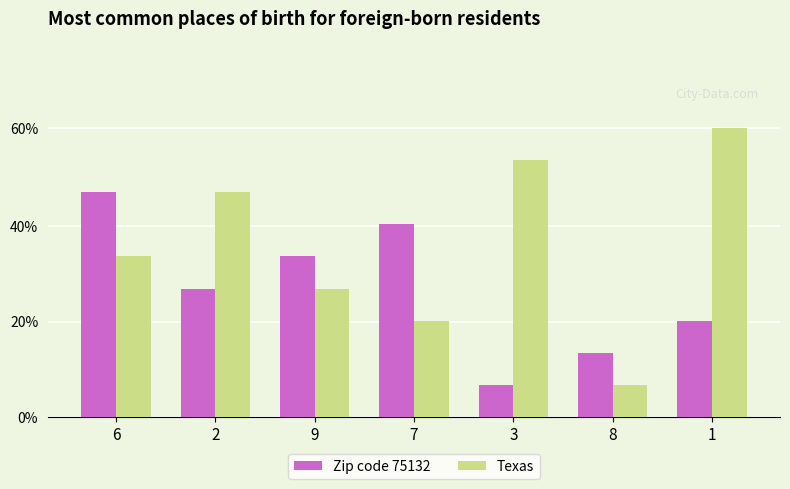

Which has a higher value, 8 or 6?

6